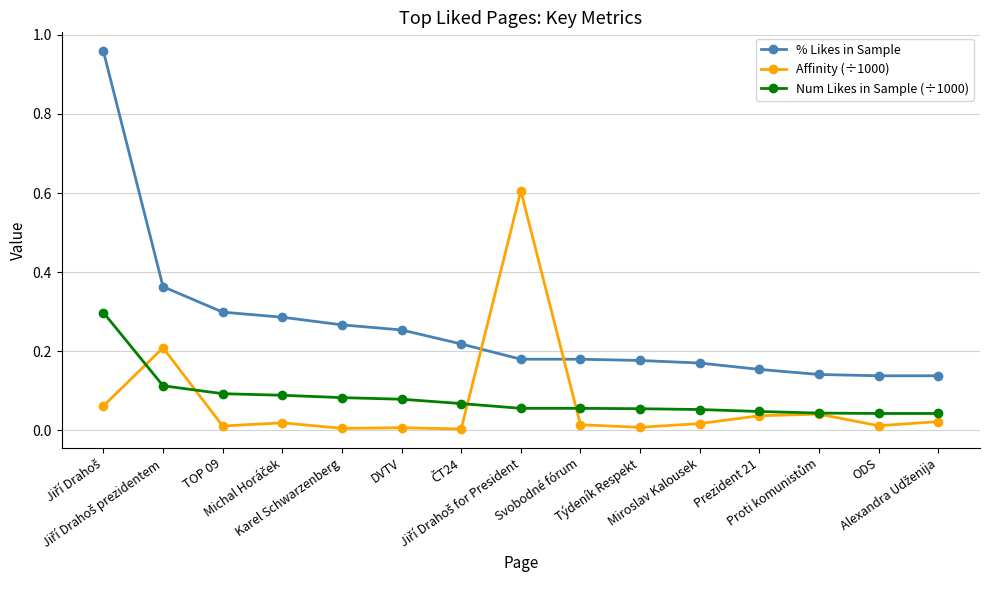

What is the sum of all Num Likes in Sample (÷1000) values?

1.2